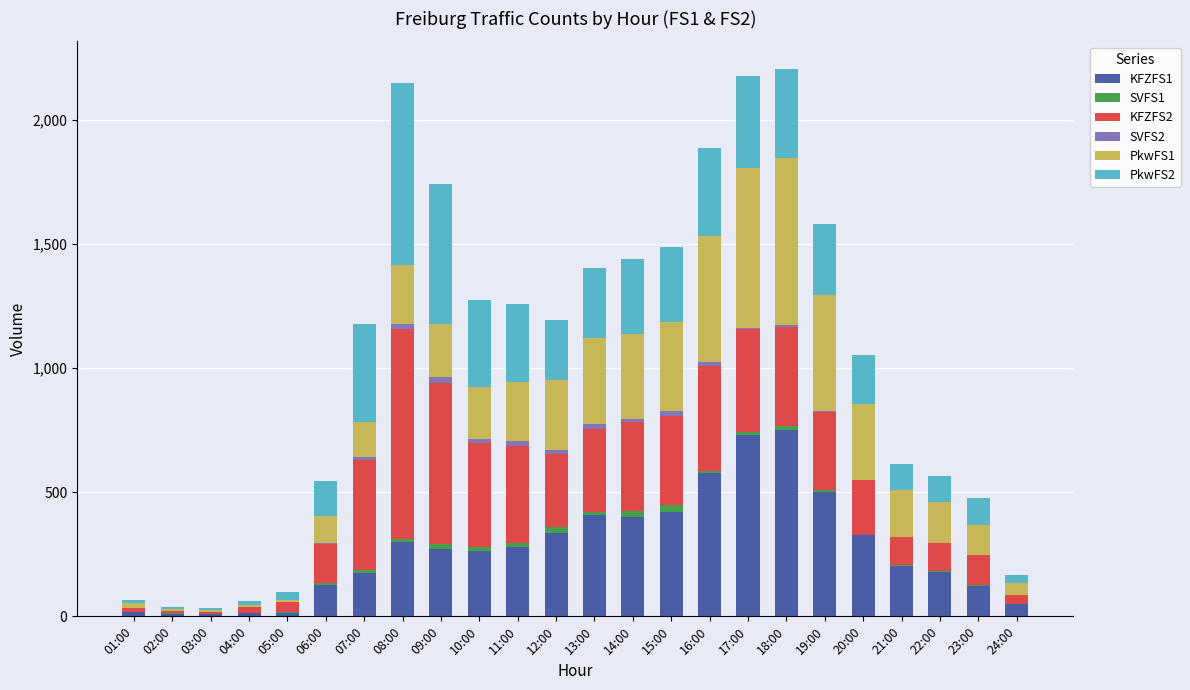

What is the difference between the maximum and minimum values in the SVFS2 series?

25